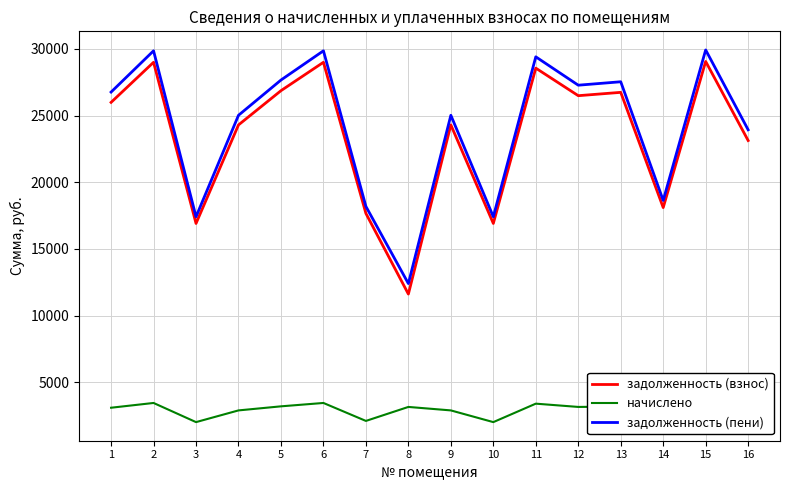

How many categories are shown in the chart?

16